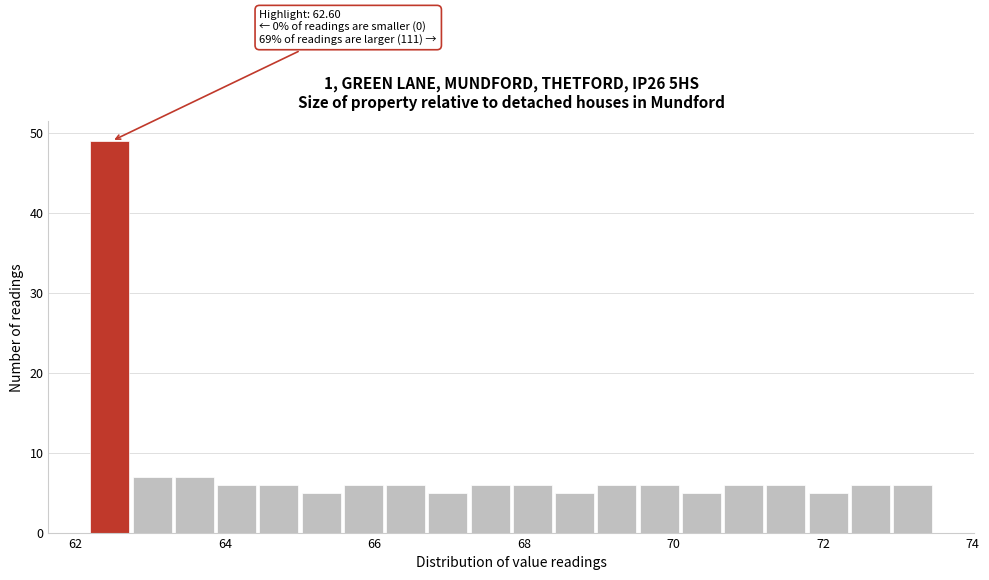

Read against the x-axis, roughly where is the centre of the tallest bar?

62.4